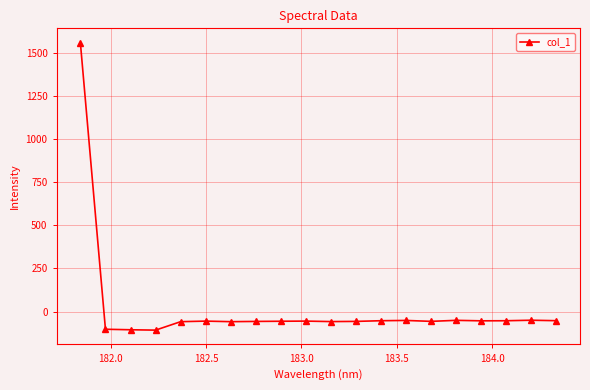

What is the smallest value displayed?

-107.9